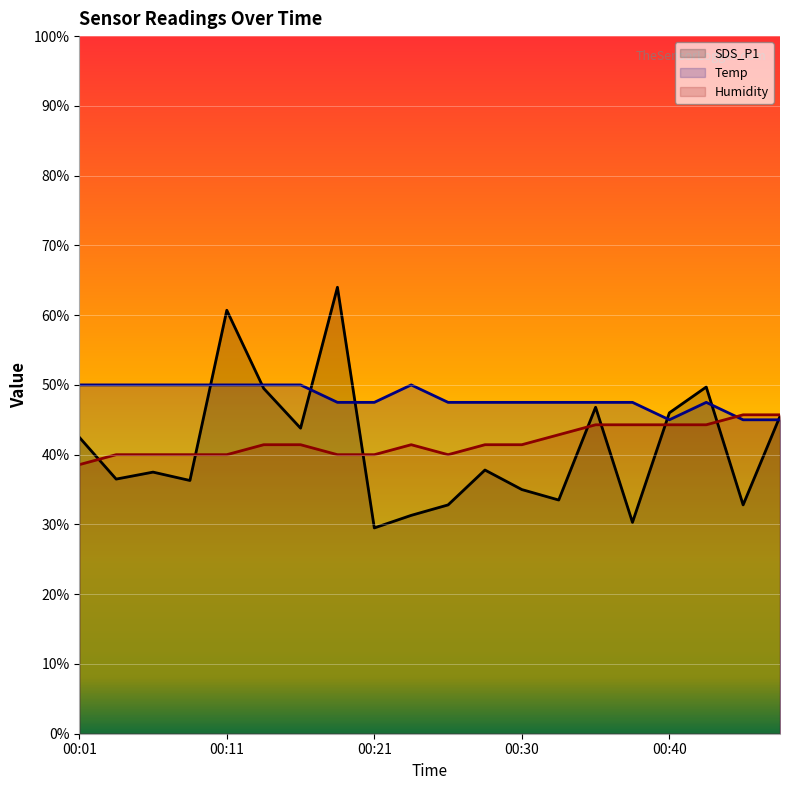

How many lines are shown in the chart?

3